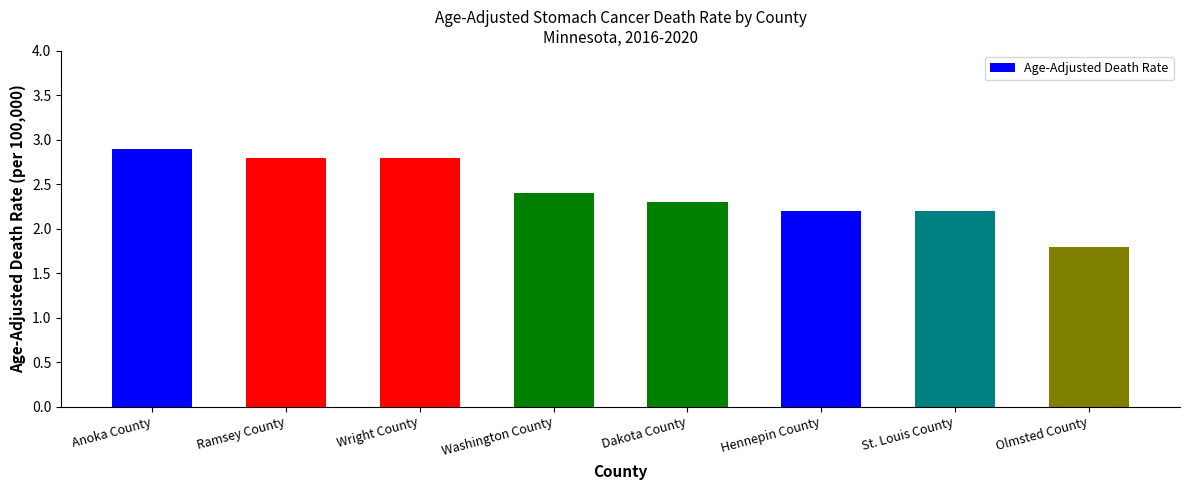

Are the bars horizontal?

No